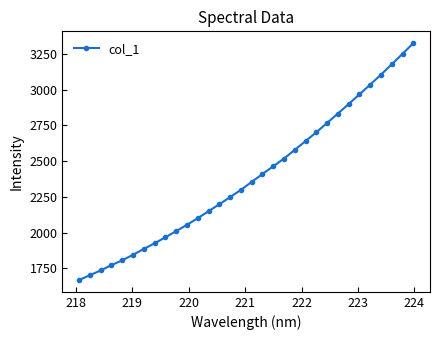

What is the difference between the maximum and minimum values?

1656.8